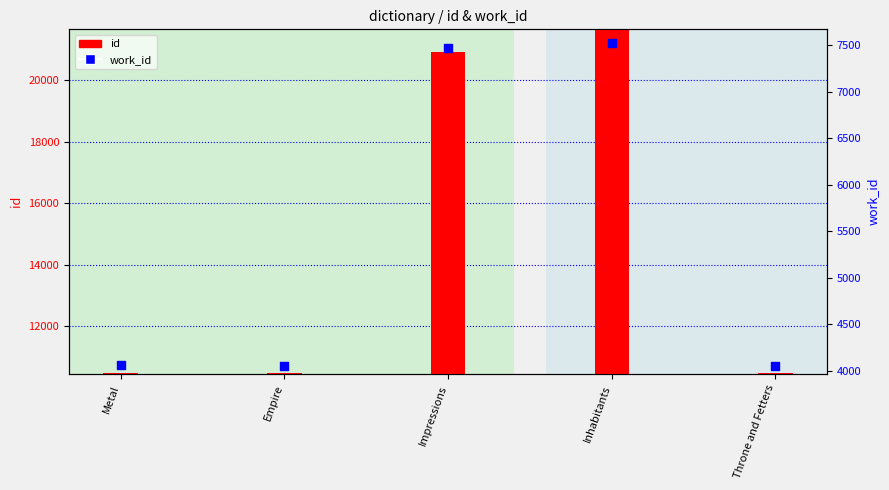

Which series reaches the minimum Y coordinate?

work_id